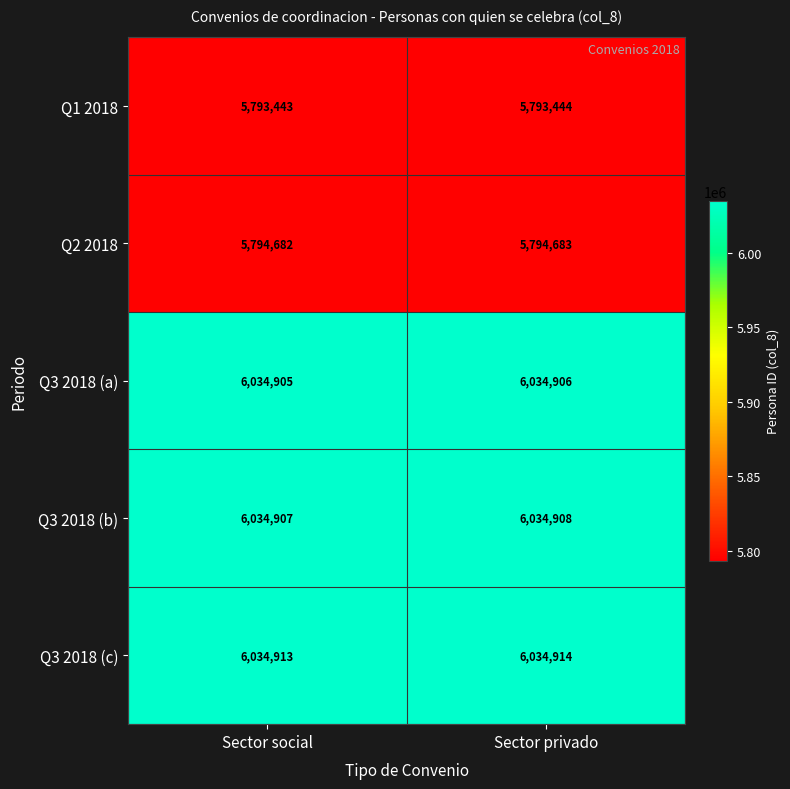

What is the total value across all series at Sector privado?

29692855